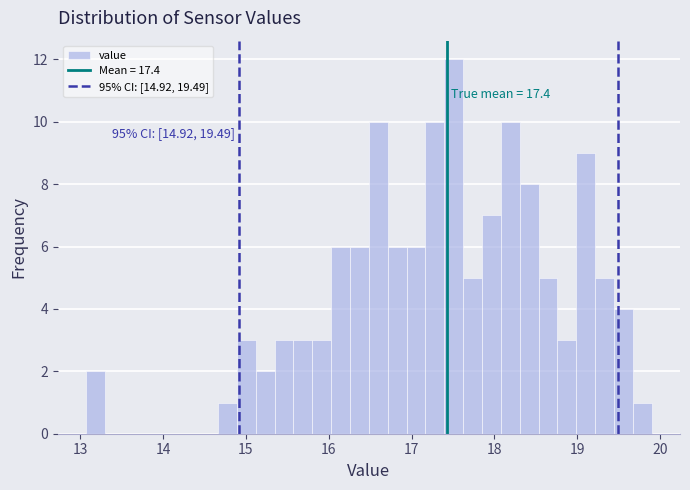

Read against the x-axis, roughly where is the centre of the tallest bar?

17.5